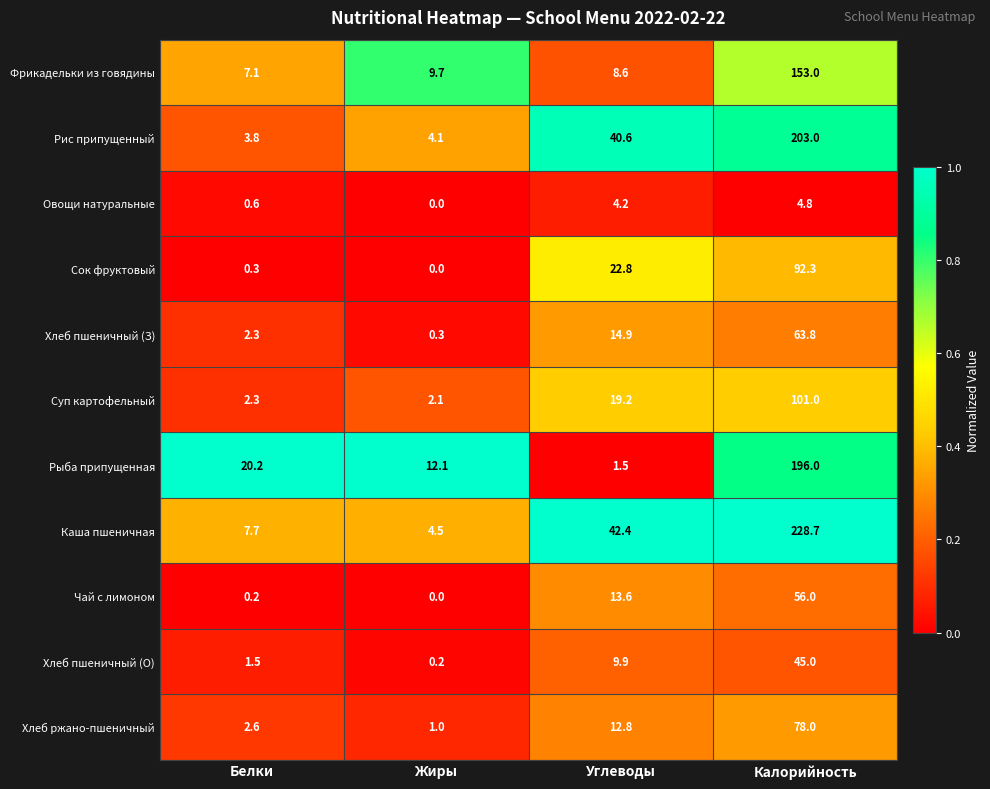

Count the number of data series in this chart.

11